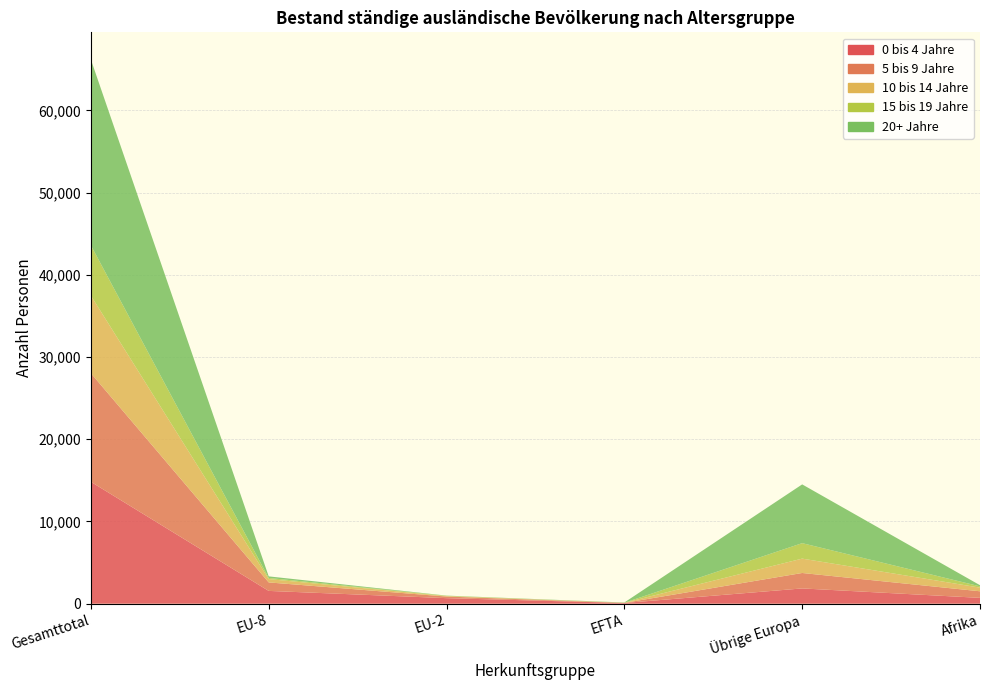

Reading right to left, list all the values displayed in this chart.

0 bis 4 Jahre: Afrika=710	Übrige Europa=1858	EFTA=86	EU-2=675	EU-8=1556	Gesamttotal=14827
5 bis 9 Jahre: Afrika=800	Übrige Europa=1879	EFTA=13	EU-2=194	EU-8=1033	Gesamttotal=13211
10 bis 14 Jahre: Afrika=445	Übrige Europa=1747	EFTA=10	EU-2=59	EU-8=403	Gesamttotal=9436
15 bis 19 Jahre: Afrika=155	Übrige Europa=1881	EFTA=8	EU-2=35	EU-8=139	Gesamttotal=6118
20+ Jahre: Afrika=138	Übrige Europa=7148	EFTA=29	EU-2=20	EU-8=192	Gesamttotal=22602